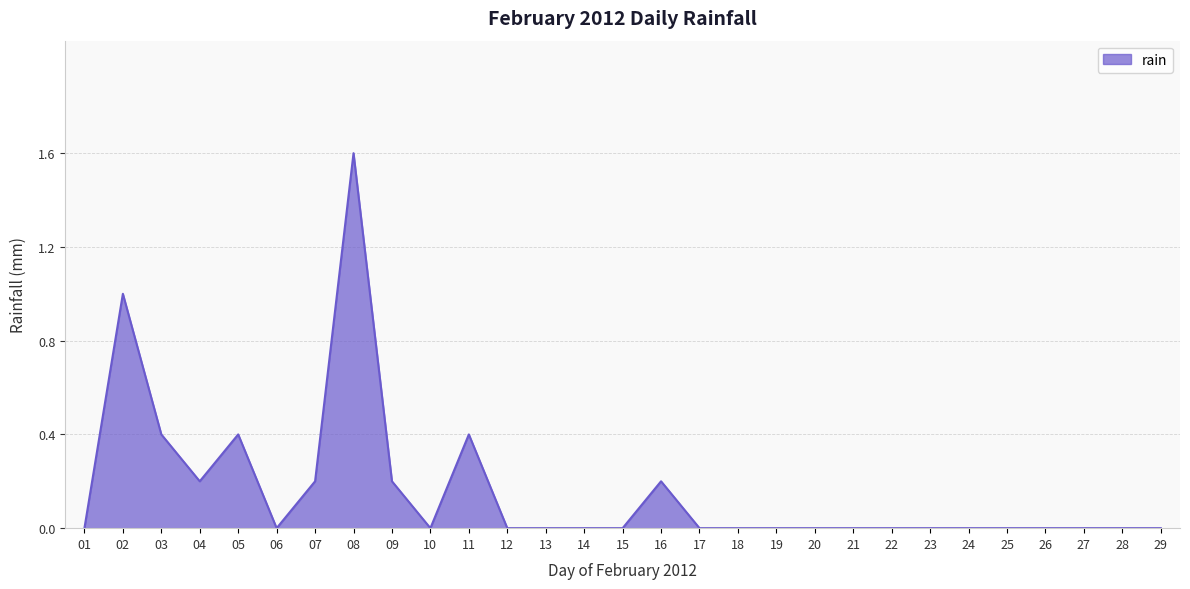

What is the greatest value displayed?

1.6